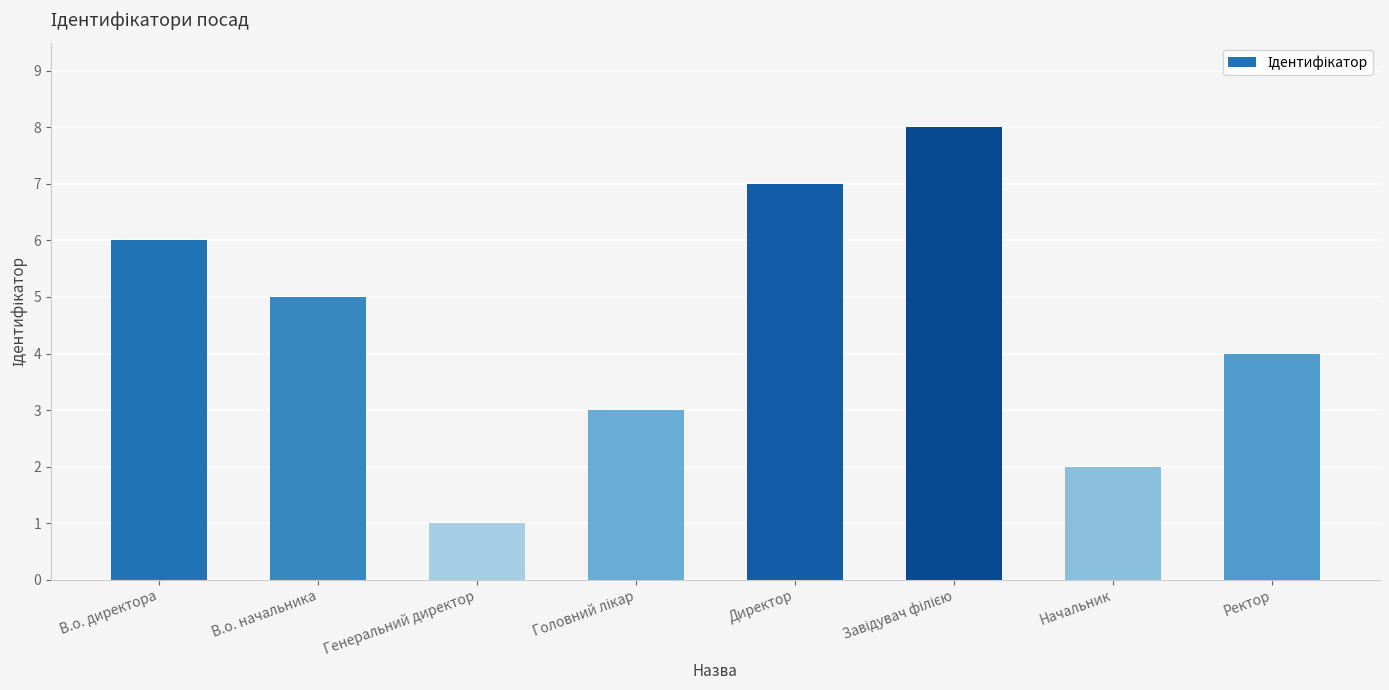

What is the difference between the values at В.о. директора and В.о. начальника?

1